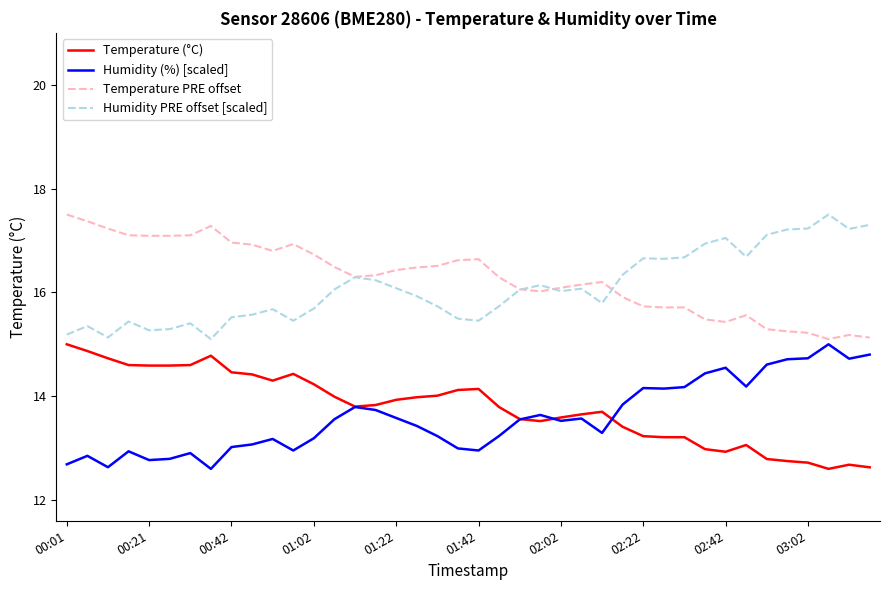

How many lines are shown in the chart?

4